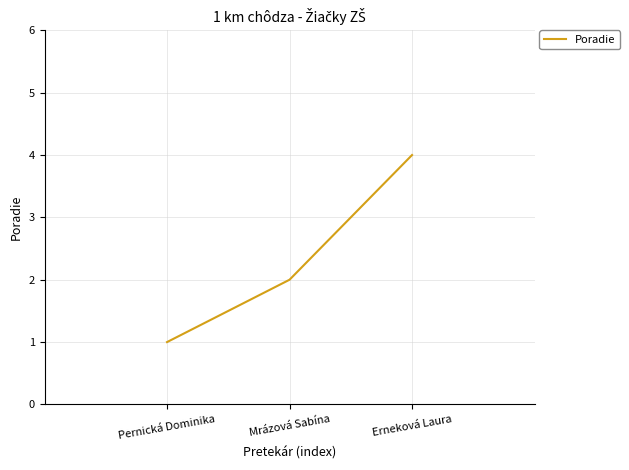

What is the change in value from Mrázová Sabína to Erneková Laura?

+2